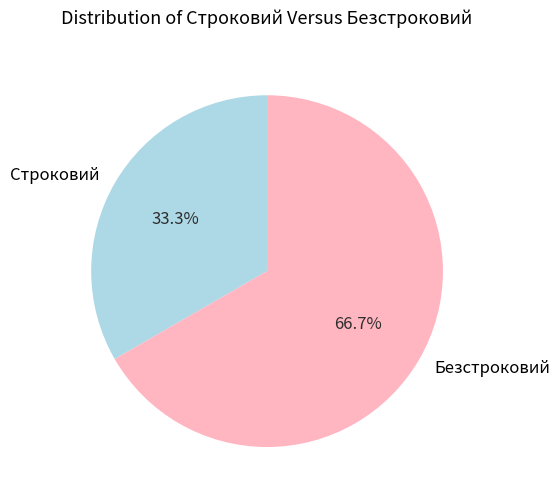

To the nearest percent, what percentage of the pie is Безстроковий?

67%